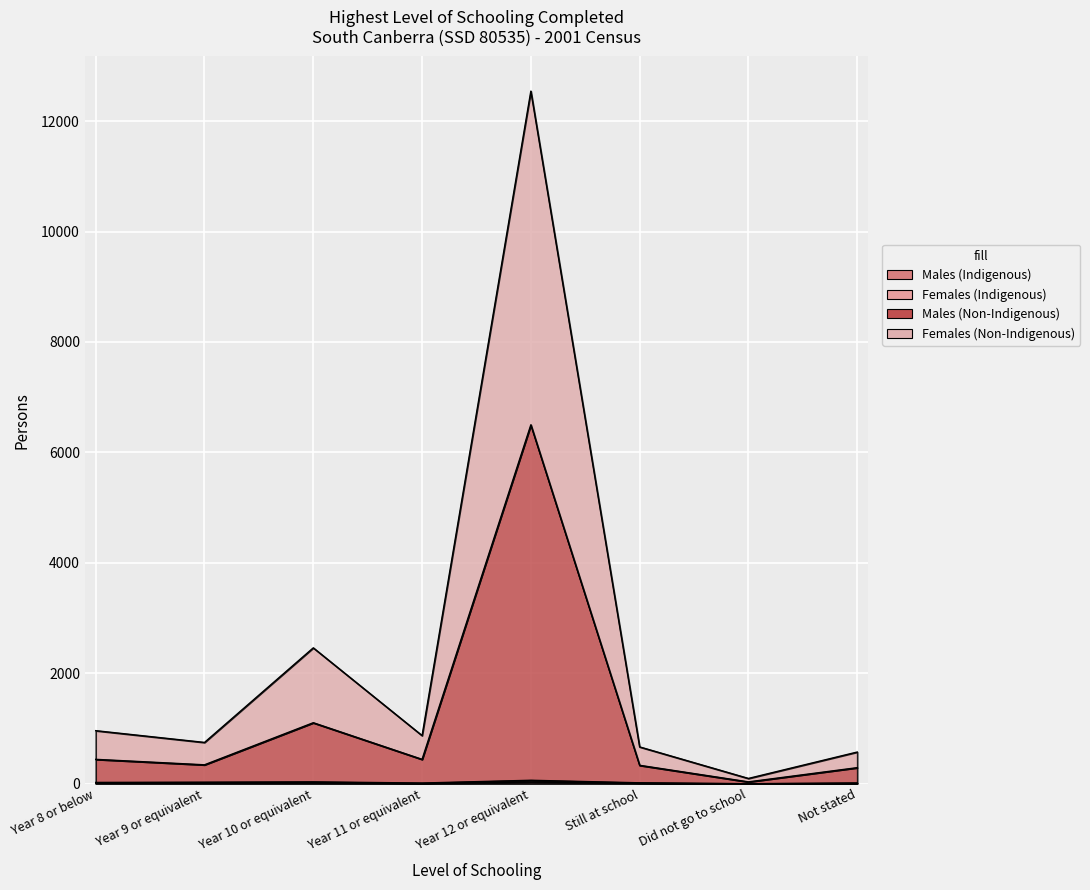

True or false: Males (Indigenous) and Females (Indigenous) cross at least once.

False